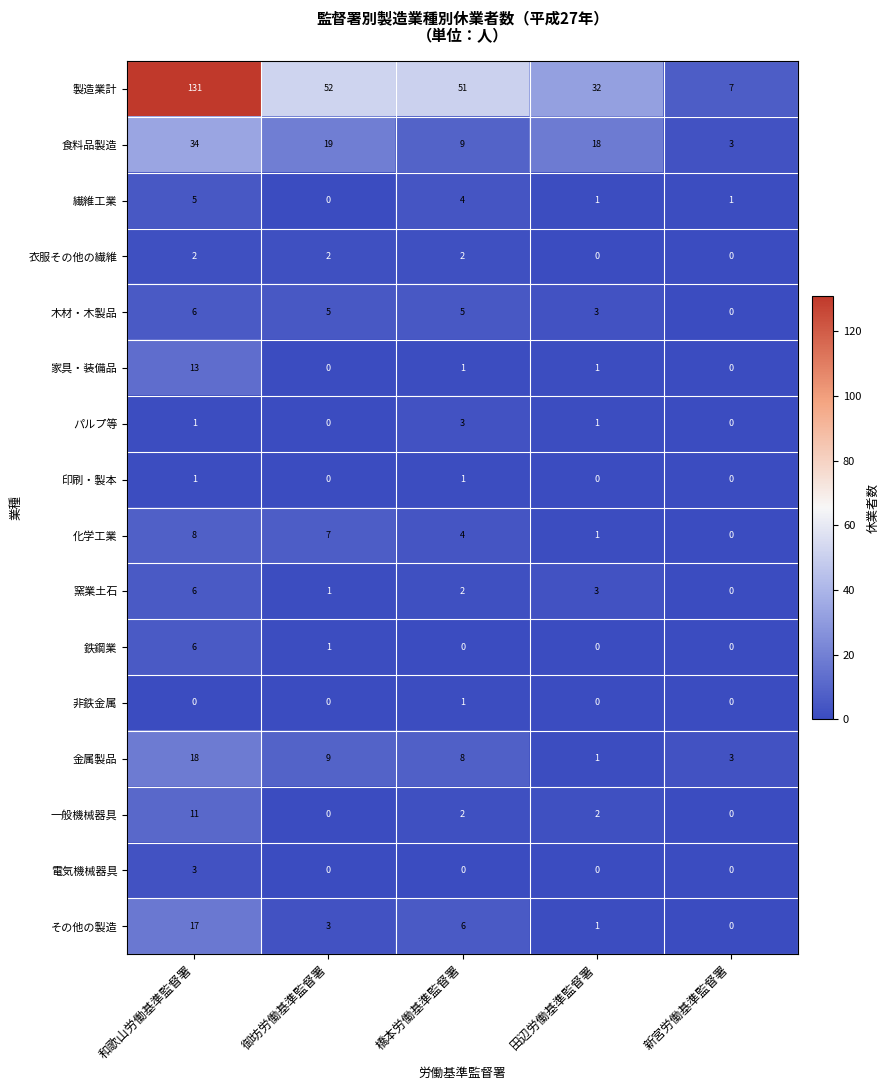

What is the total value across all series at 和歌山労働基準監督署?

262